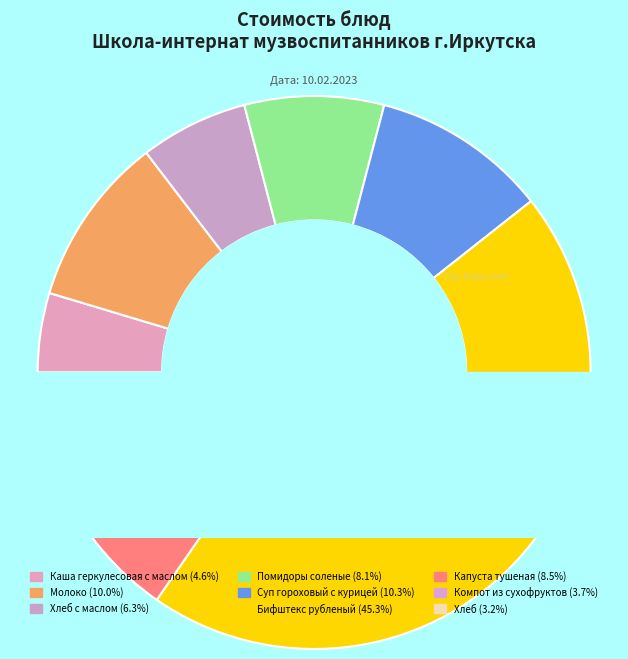

To the nearest percent, what is the difference between the Молоко and Помидоры соленые slice percentages?

2%